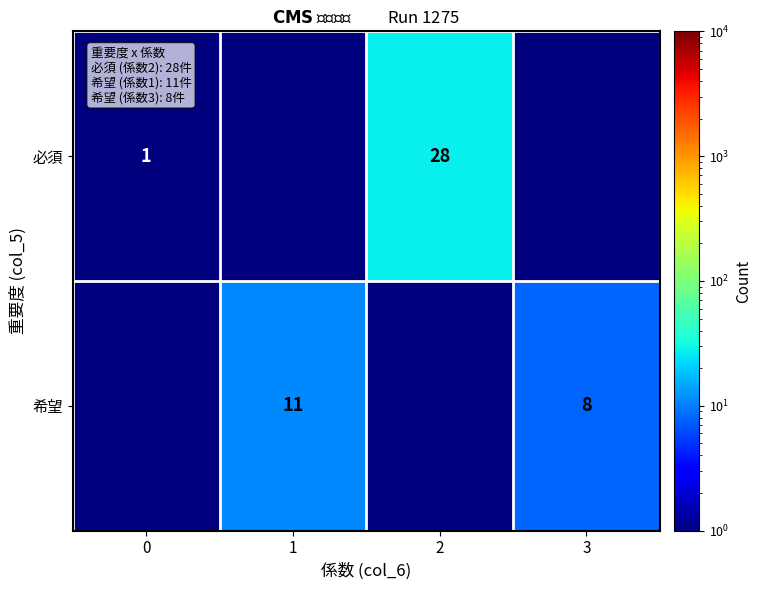

Count the number of data series in this chart.

2